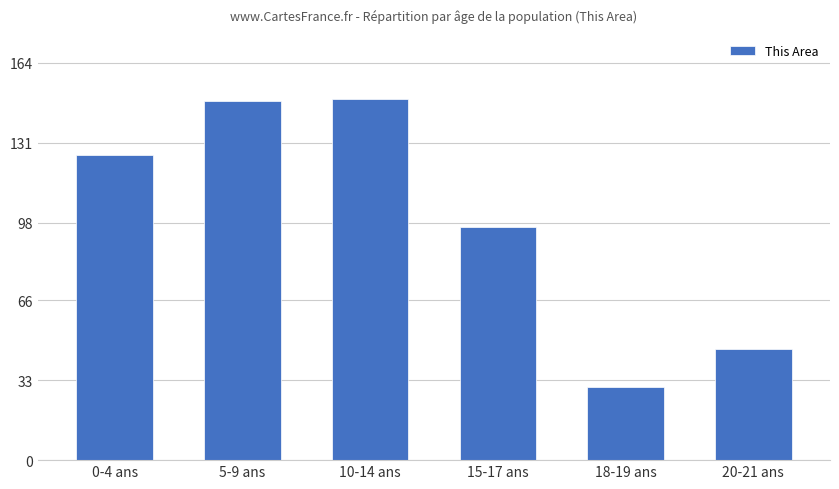

Reading left to right, what are all the values shown in this chart?

0-4 ans=126	5-9 ans=148	10-14 ans=149	15-17 ans=96	18-19 ans=30	20-21 ans=46